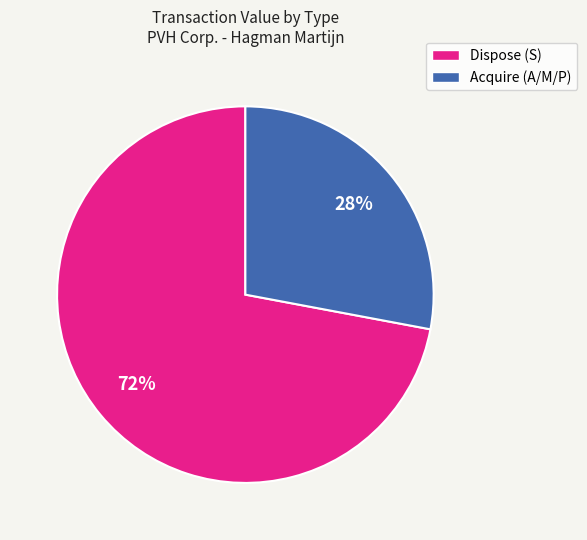

Is there any slice that represents more than half of the pie?

Yes